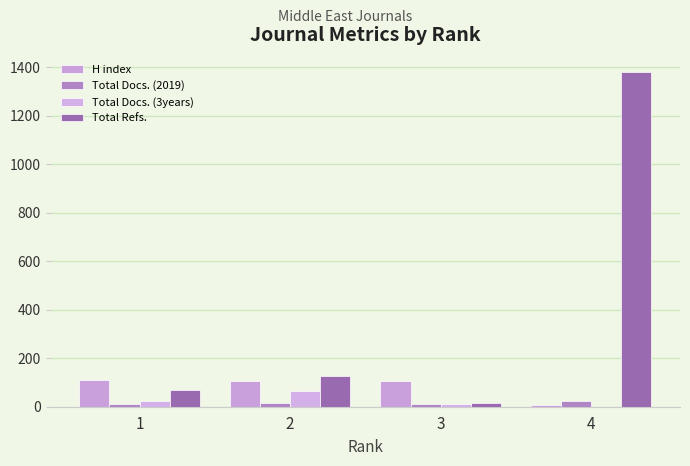

How many groups of bars are there?

4